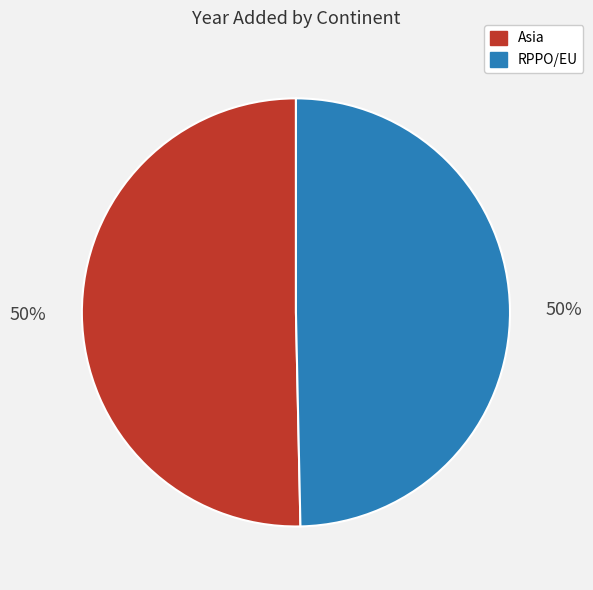

To the nearest percent, what is the combined percentage of Asia and RPPO/EU?

100%